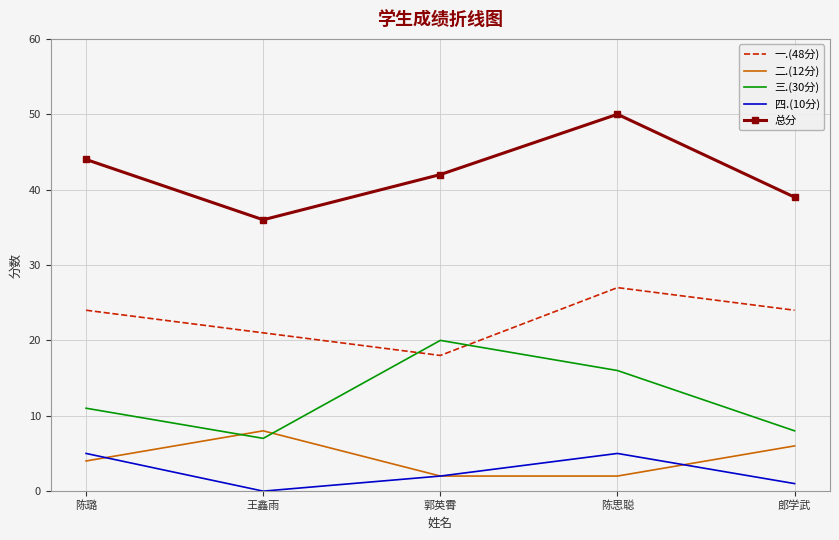

What is the difference between the 四.(10分) values at 郎学武 and 陈璐?

4